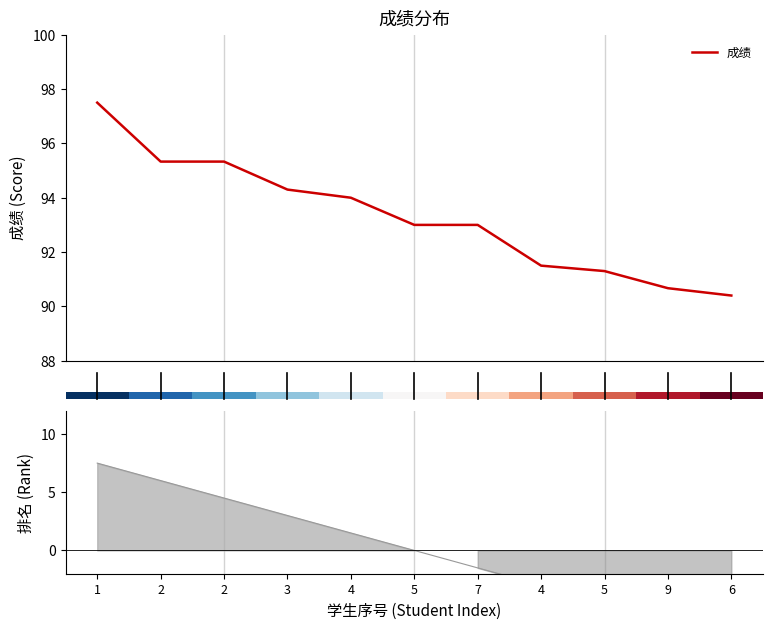

What is the lowest value of the 成绩 series?

90.4